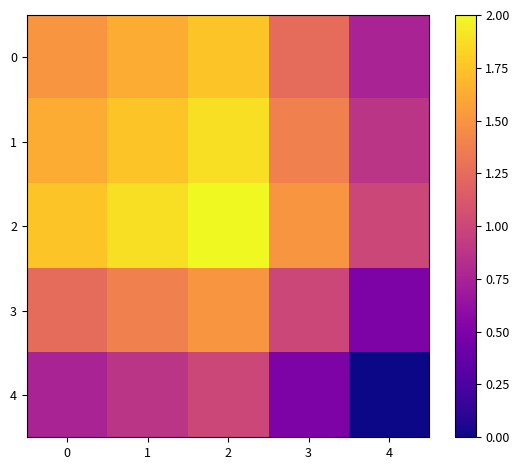

Reading left to right, what are all the values shown in this chart?

0: 0=1.5	1=1.6	2=1.8	3=1.2	4=0.8
1: 0=1.6	1=1.8	2=1.9	3=1.4	4=0.9
2: 0=1.8	1=1.9	2=2.0	3=1.5	4=1.0
3: 0=1.2	1=1.4	2=1.5	3=1.0	4=0.5
4: 0=0.8	1=0.9	2=1.0	3=0.5	4=0.0